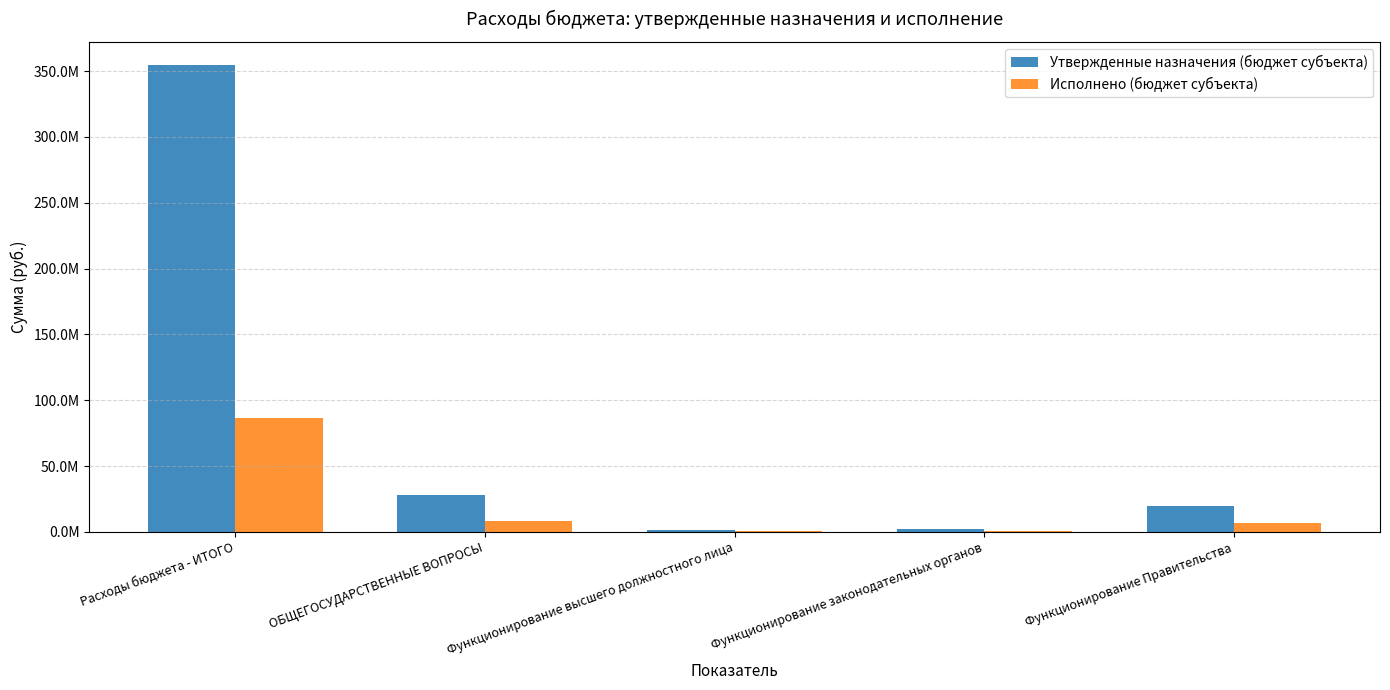

Which series changed the most between ОБЩЕГОСУДАРСТВЕННЫЕ ВОПРОСЫ and Функционирование Правительства?

Утвержденные назначения (бюджет субъекта)